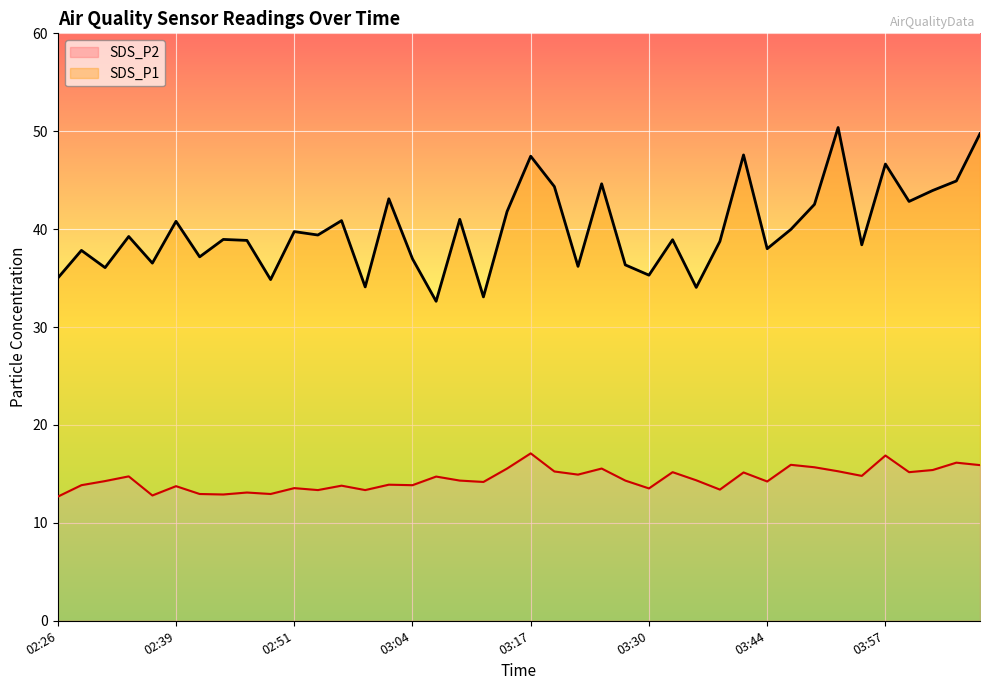

The value of SDS_P1 at 03:20 is 63.0. True or false?

False